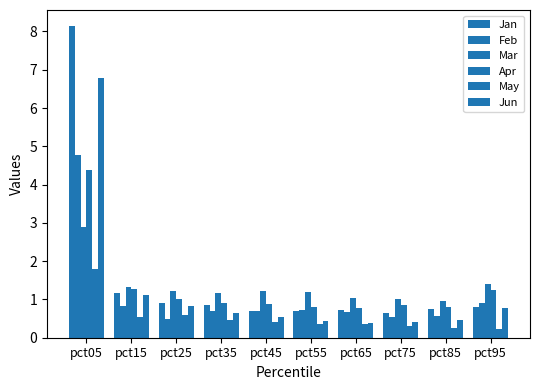

Count the number of categories in the chart.

10